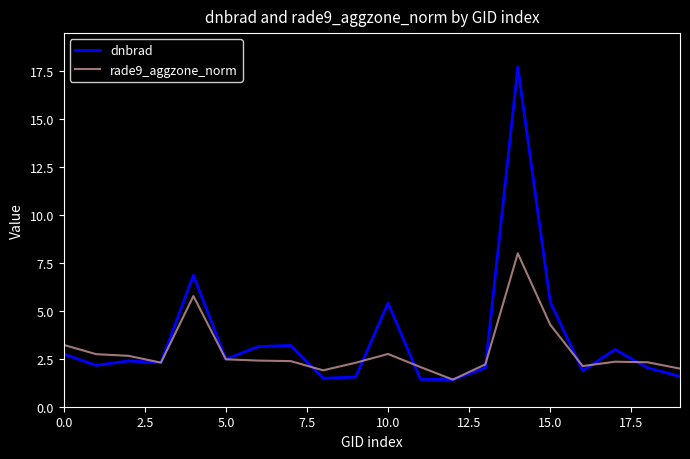

Rank the series by their maximum value, from highest to lowest.

dnbrad, rade9_aggzone_norm